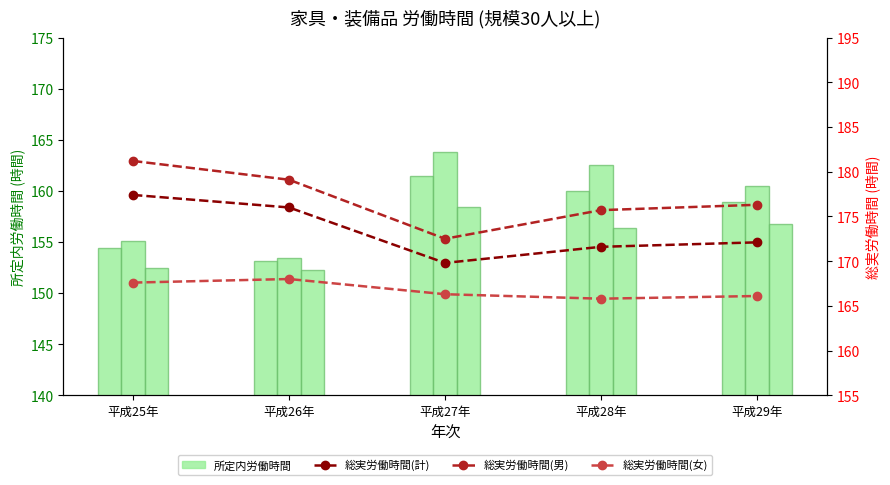

At how many categories does at least one series exceed 172?

5